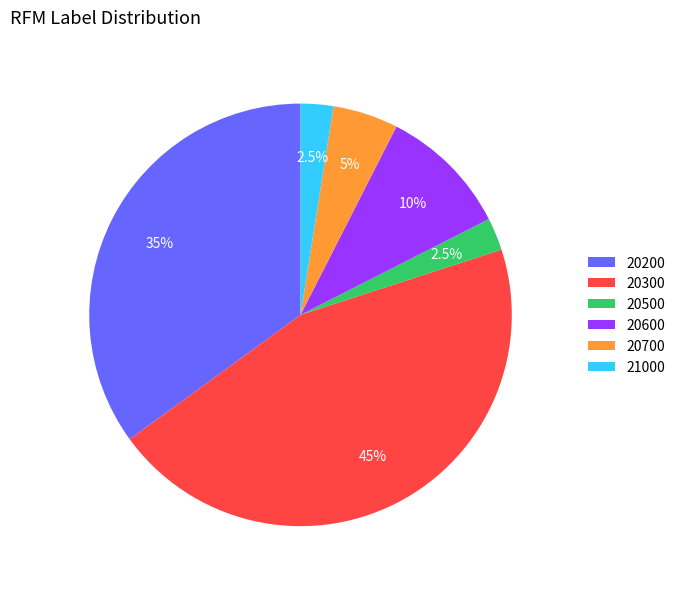

To the nearest percent, what is the average slice percentage?

17%